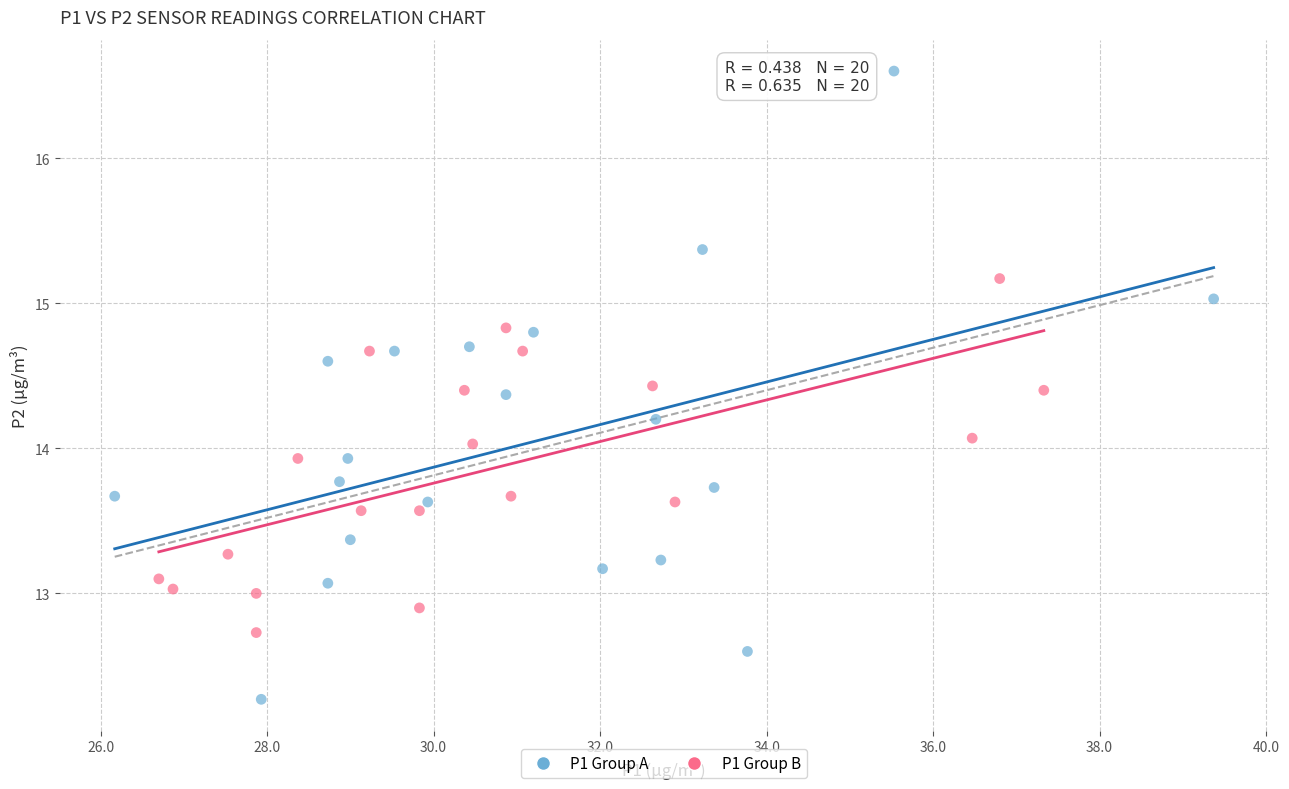

What are all the series names shown in the legend?

P1 Group A, P1 Group B